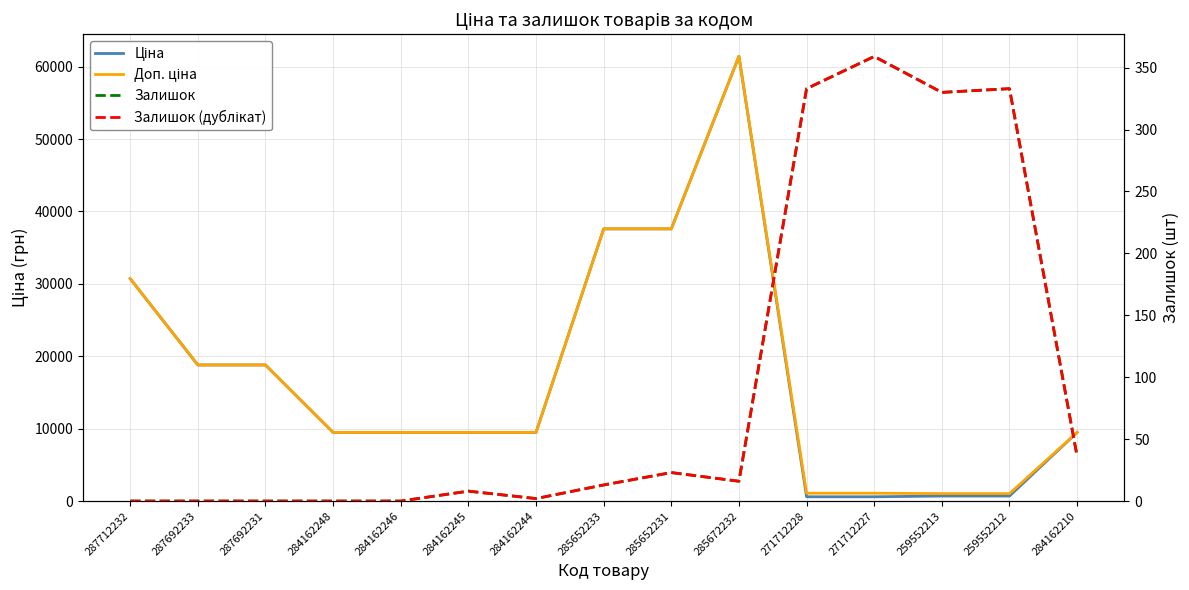

What is the difference between the maximum and minimum values in the Залишок series?

359.0